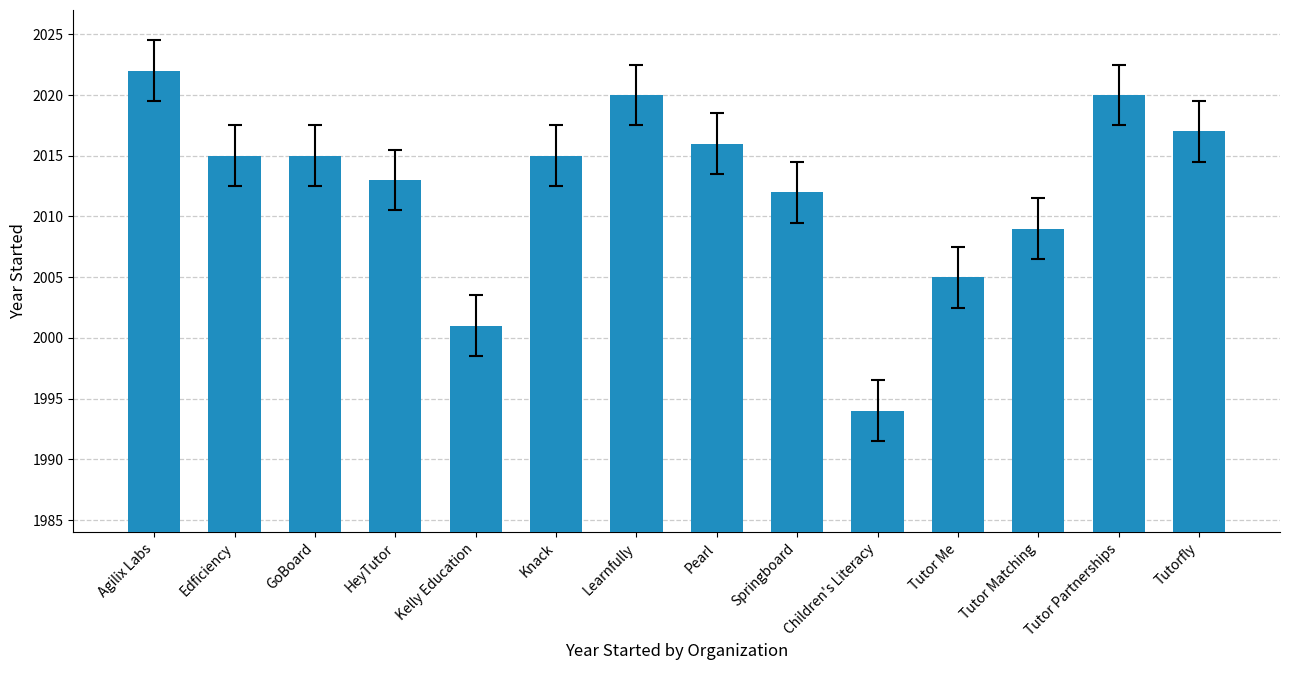

Read the value at HeyTutor.

2013